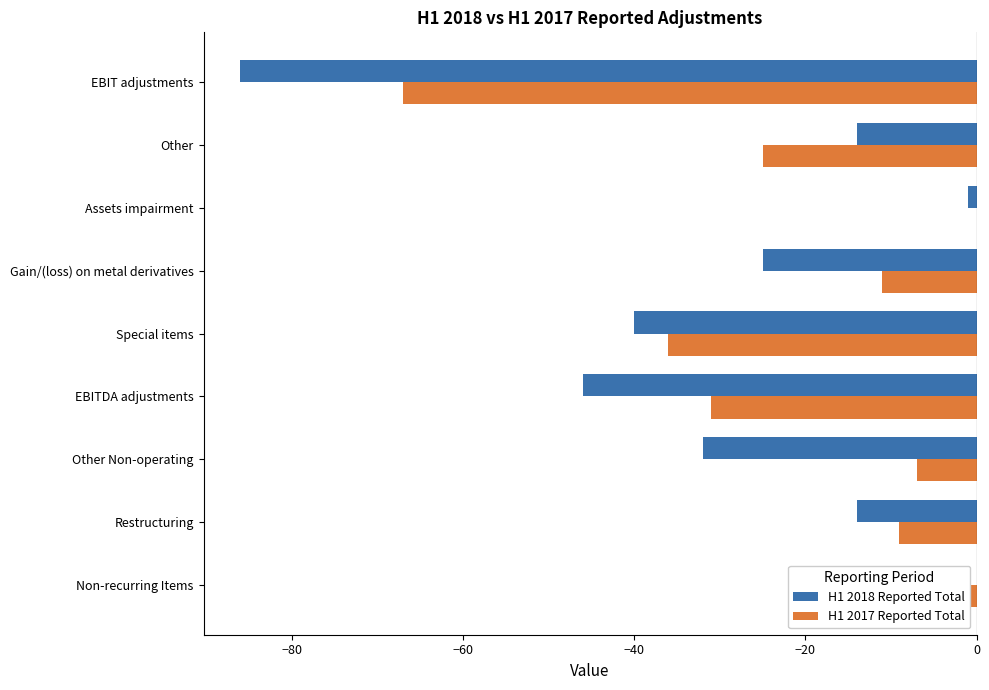

At which category is the sum across all series the highest?

Assets impairment